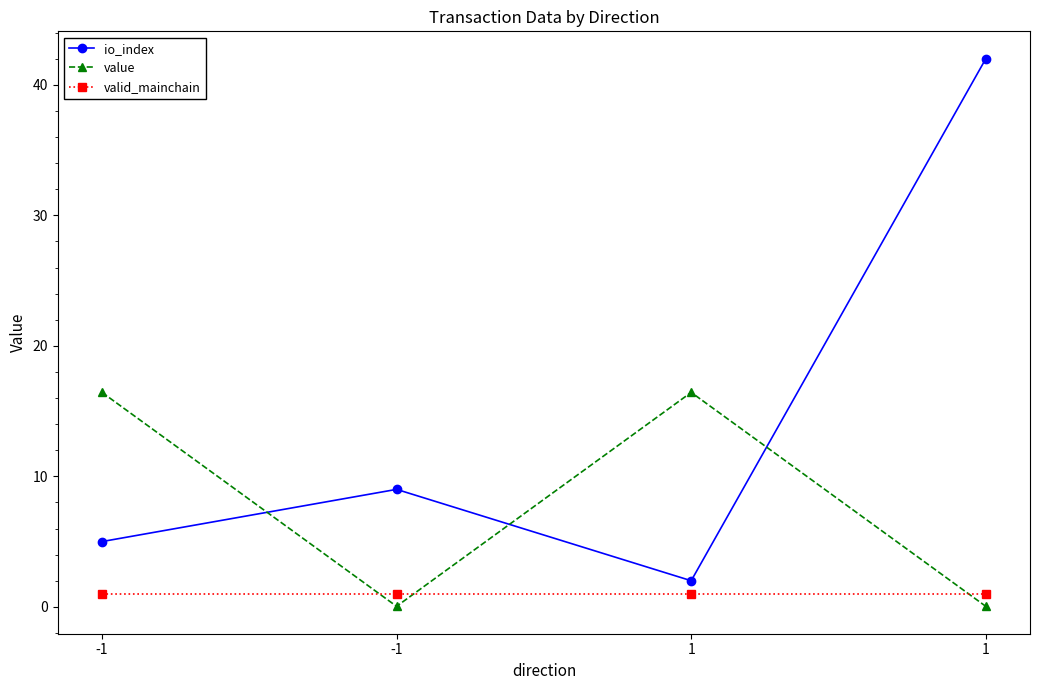

In io_index, how many points are lower than both neighbors (excluding endpoints)?

1